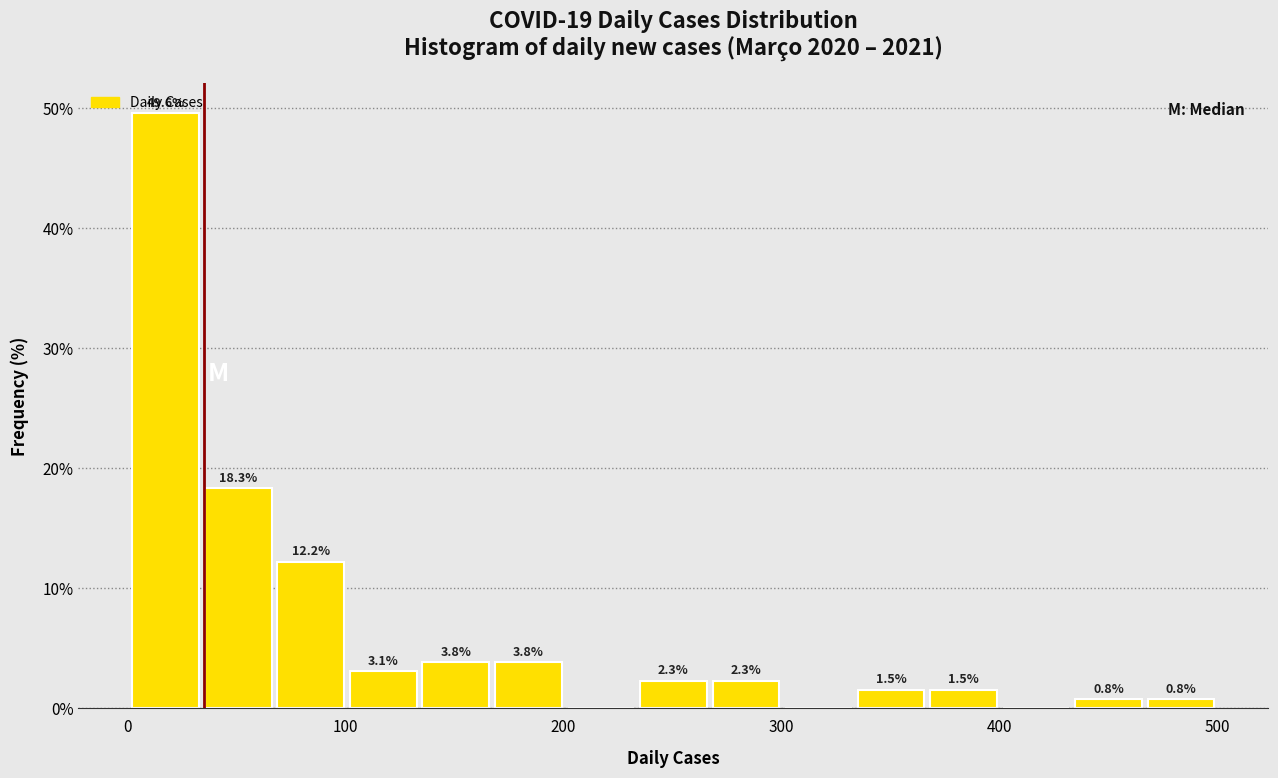

Around what value on the x-axis is the tallest bar? Give the approximate position of its centre, as read against the axis.

20